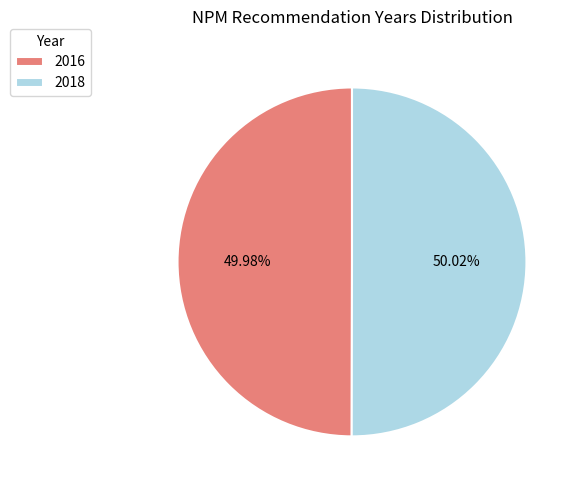

To the nearest percent, what is the combined percentage of 2018 and 2016?

100%